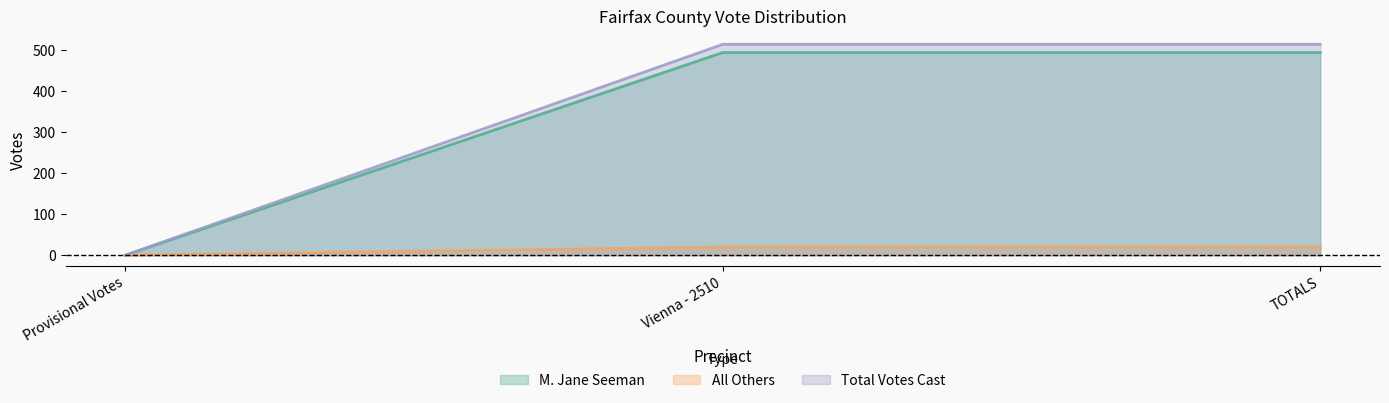

Rank the series at Provisional Votes from lowest to highest value.

M. Jane Seeman, All Others, Total Votes Cast